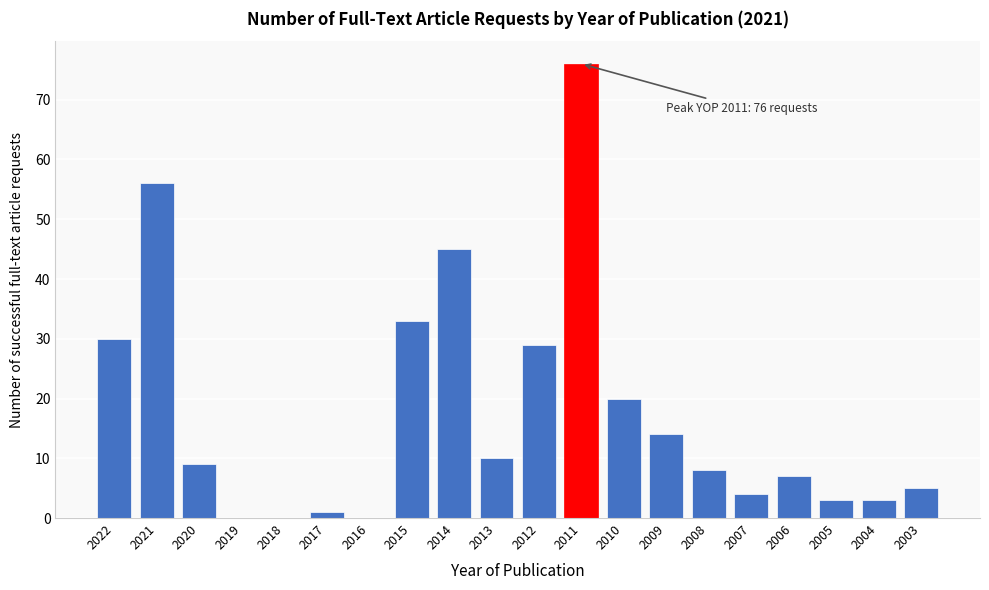

Reading right to left, what are all the values shown in this chart?

2003=5	2004=3	2005=3	2006=7	2007=4	2008=8	2009=14	2010=20	2011=76	2012=29	2013=10	2014=45	2015=33	2016=0	2017=1	2018=0	2019=0	2020=9	2021=56	2022=30